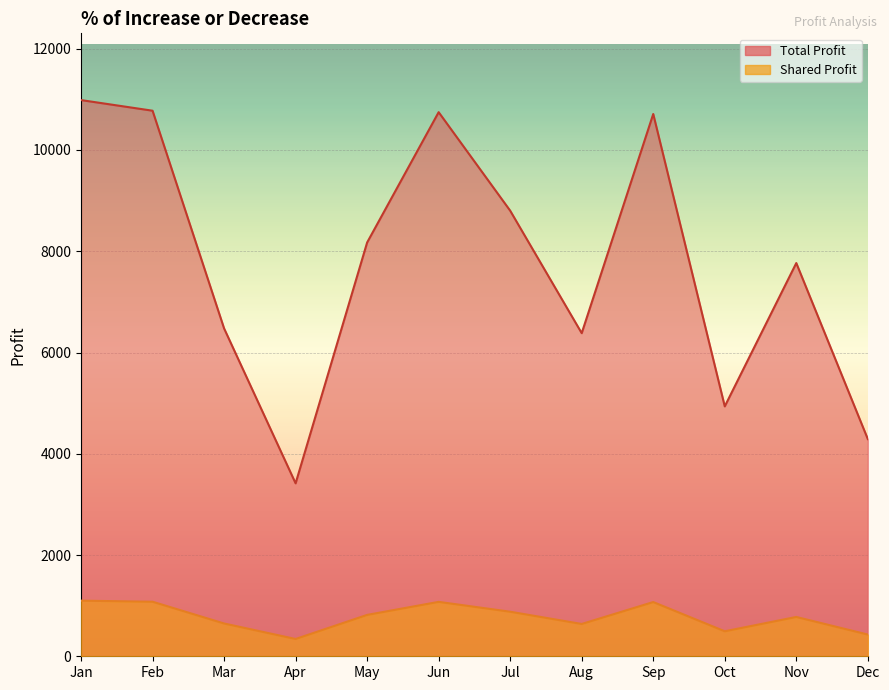

Reading left to right, list all the values displayed in this chart.

Shared Profit: 10986.0	10776.0	6476.0	3416.0	8173.0	10747.0	8801.0	6382.0	10711.0	4936.0	7767.0	4290.0
Total Profit: 1098.6	1077.6	647.6	341.6	817.3	1074.7	880.1	638.2	1071.1	493.6	776.7	429.0